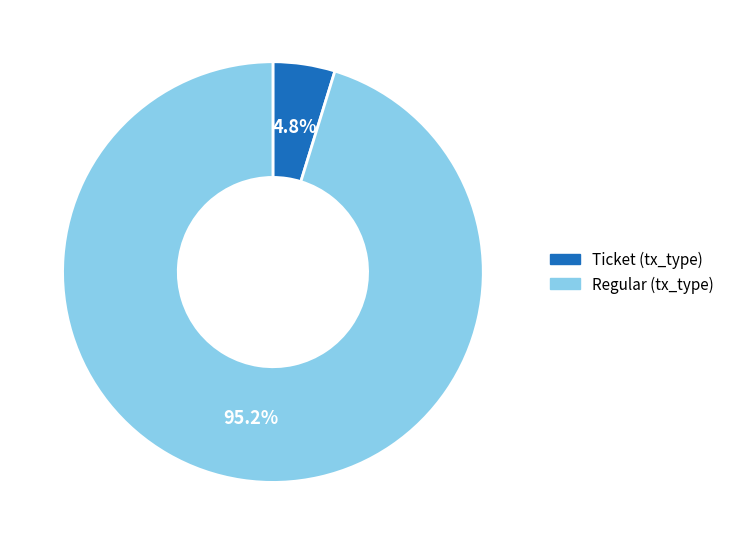

Is there any slice that represents more than half of the pie?

Yes